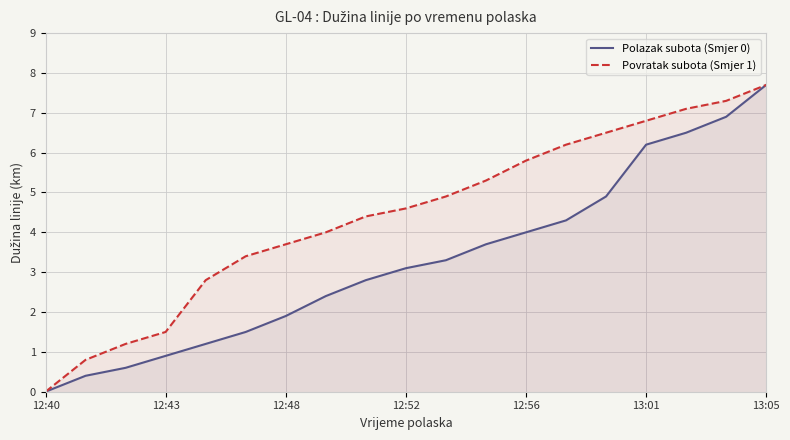

What is the difference between the highest and lowest values at 11?

1.6